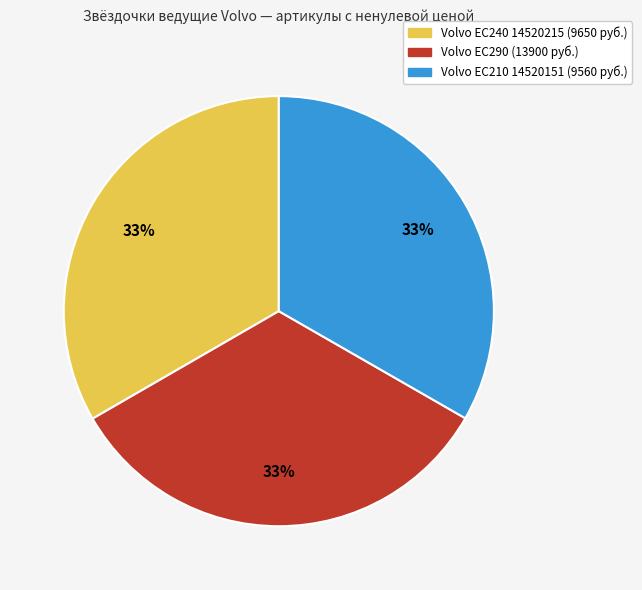

To the nearest percent, what is the combined percentage of Volvo EC210 14520151 (9560 руб.) and Volvo EC240 14520215 (9650 руб.)?

67%